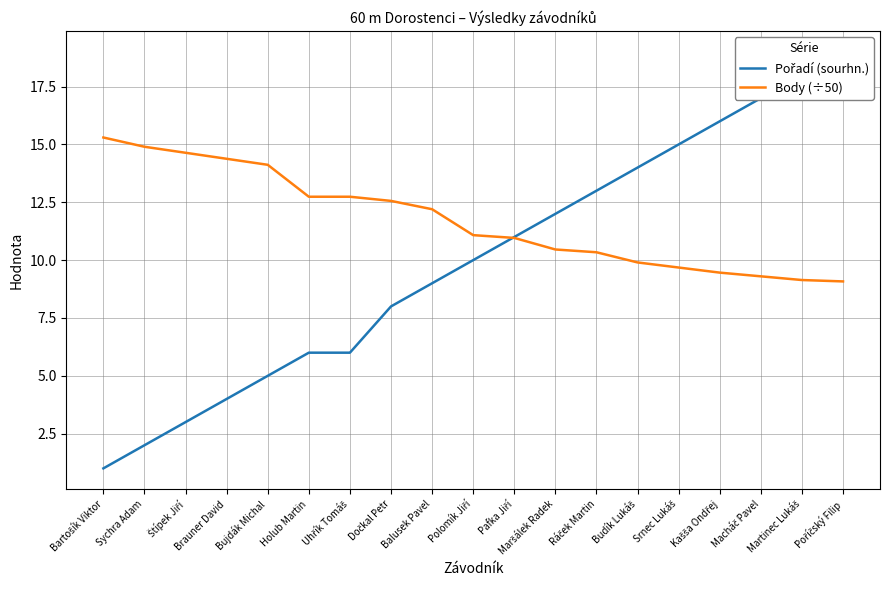

What position from the right is Pafka Jiří?

9